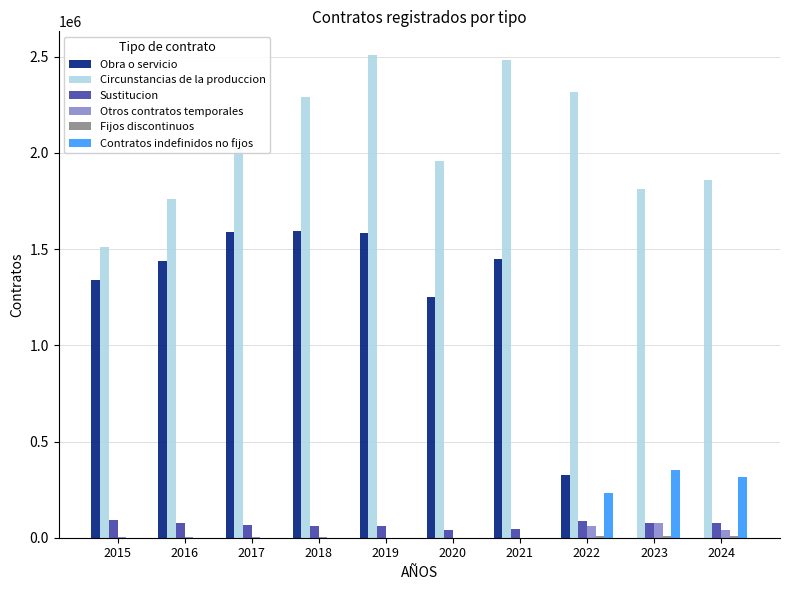

Between 2015 and 2024, which series saw the biggest shift?

Obra o servicio